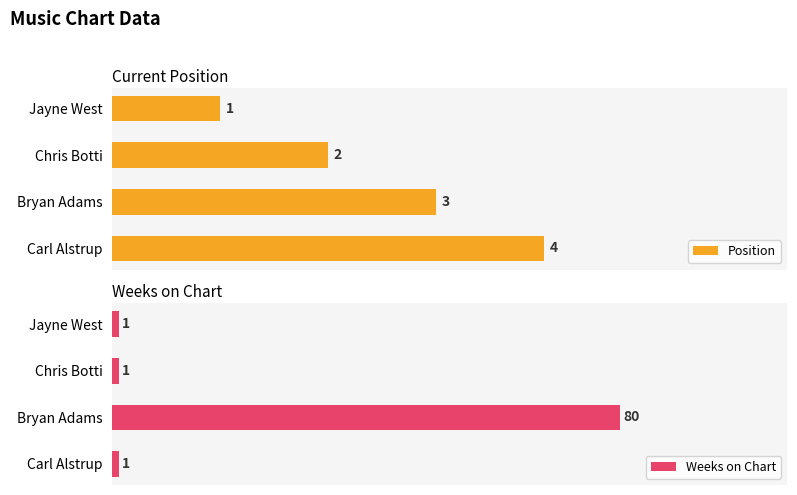

Which category has the highest value in the Position series?

Carl Alstrup